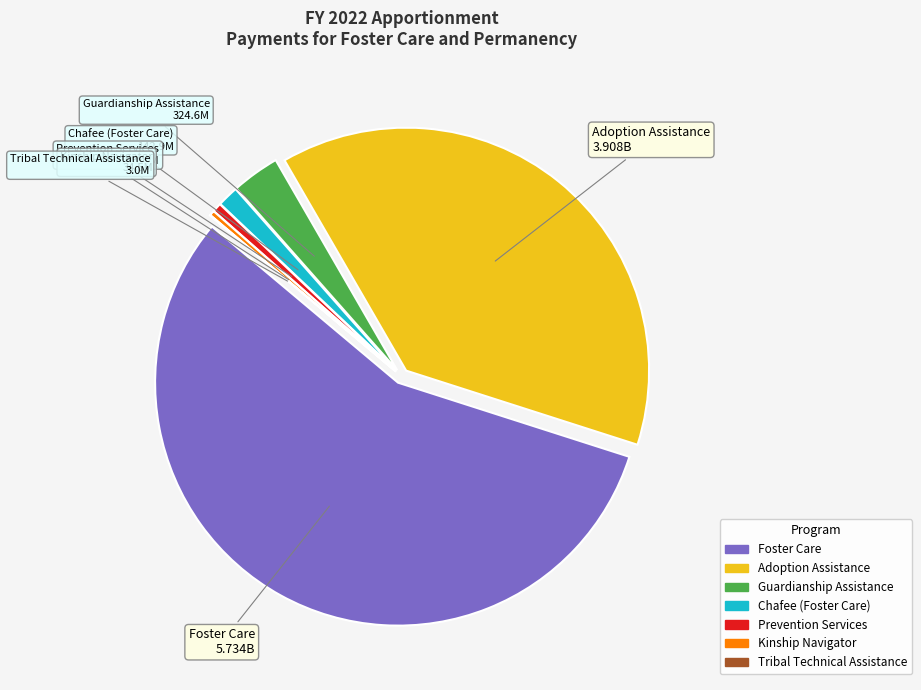

Which slice represents more than half of the pie?

Foster Care